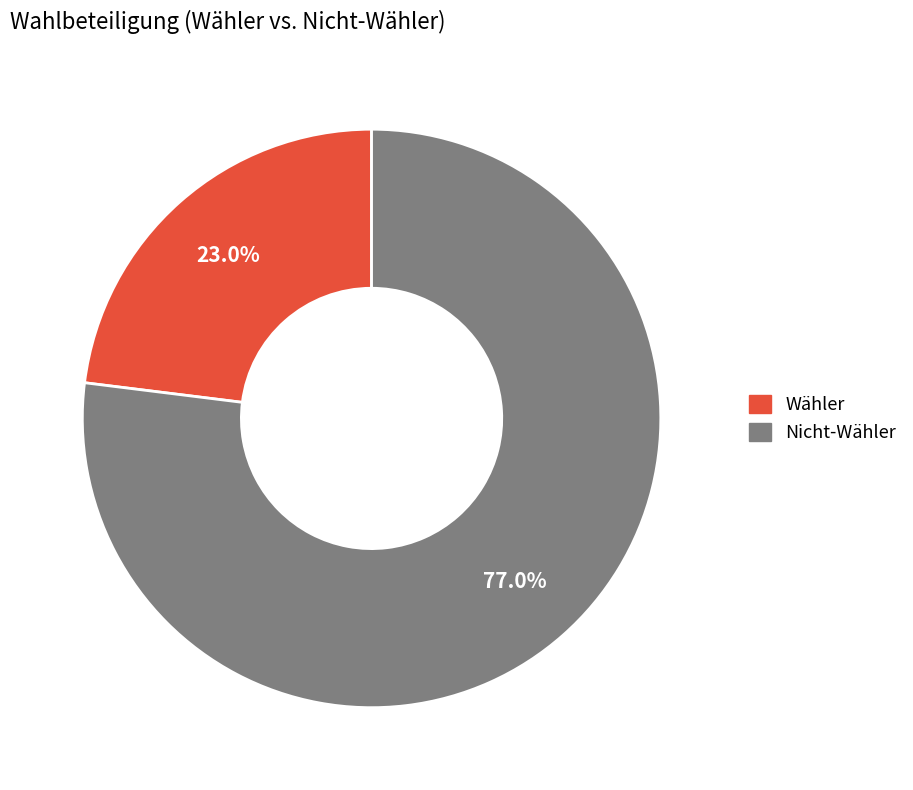

Rank the categories by value from highest to lowest.

Nicht-Wähler, Wähler